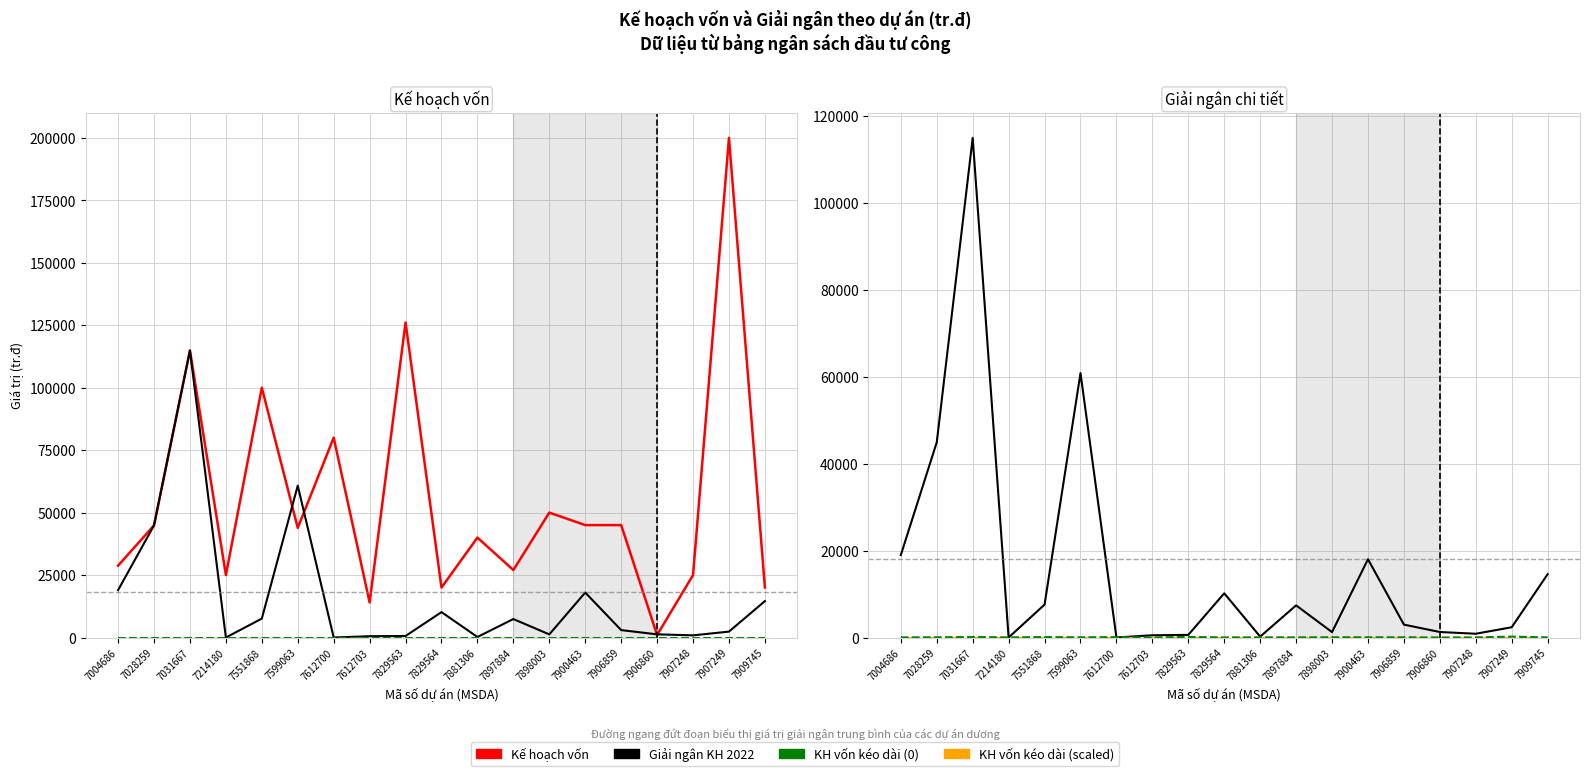

What is the highest value of the Kế hoạch vốn series?

200000.0